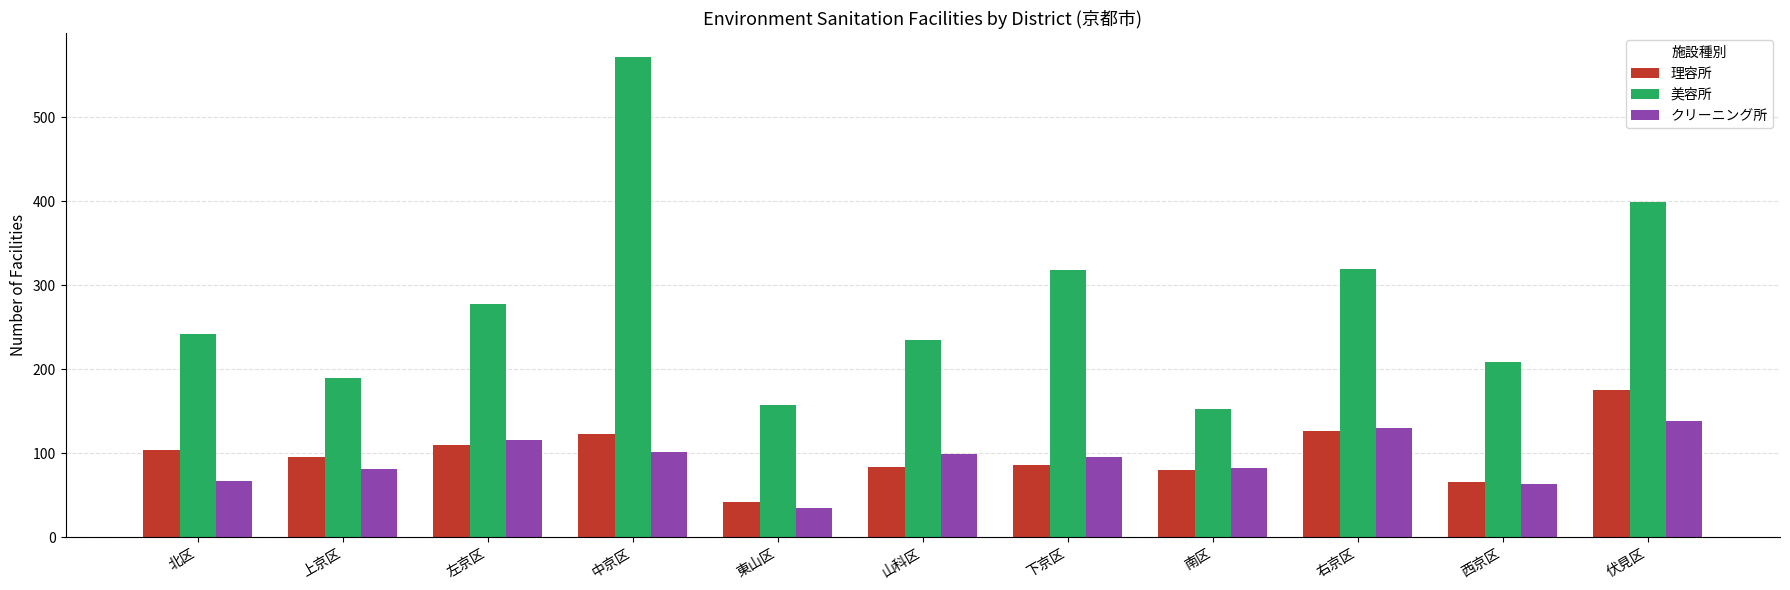

What is the difference between the maximum and minimum values in the 理容所 series?

133